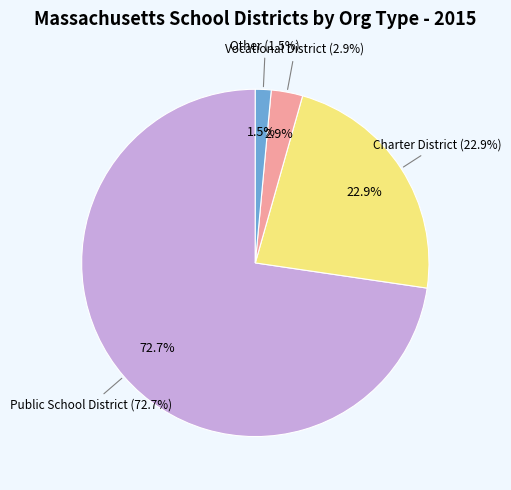

Count the number of slices in the pie.

4